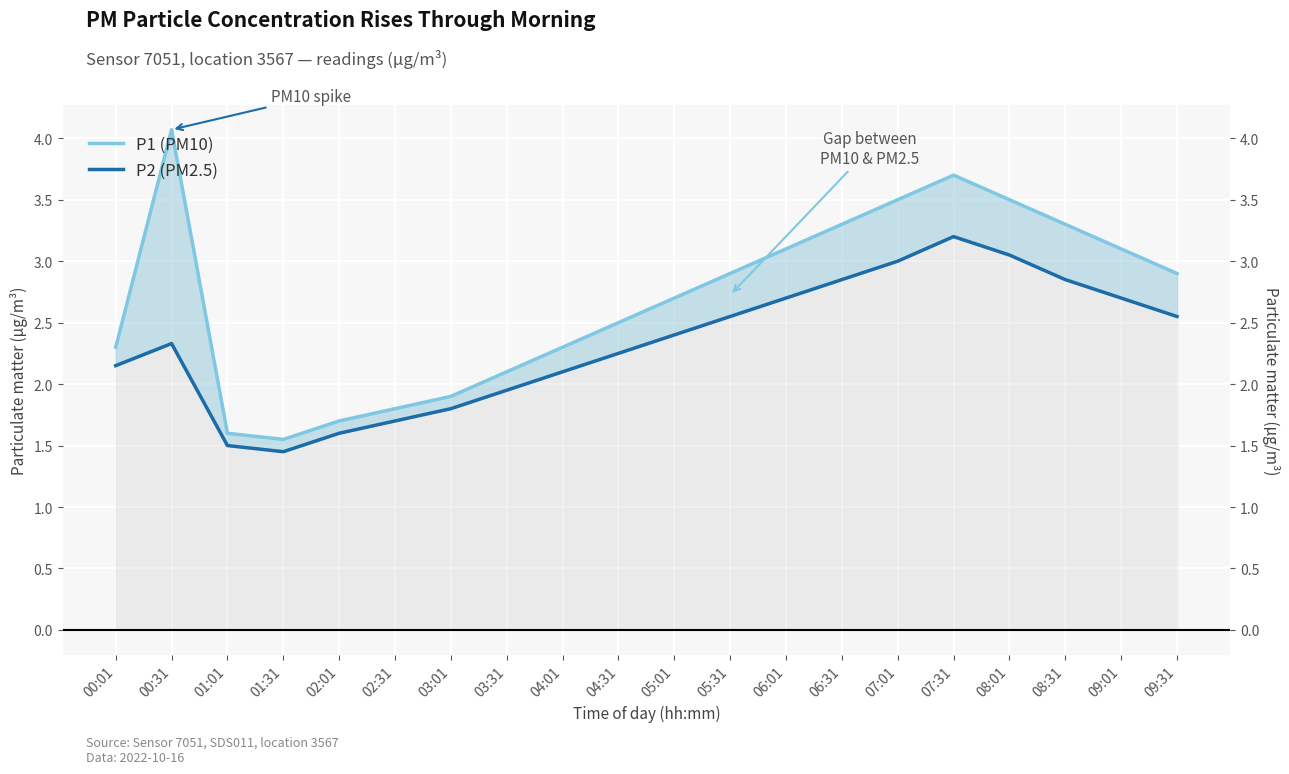

At which category does the chart reach its minimum across all series?

01:31